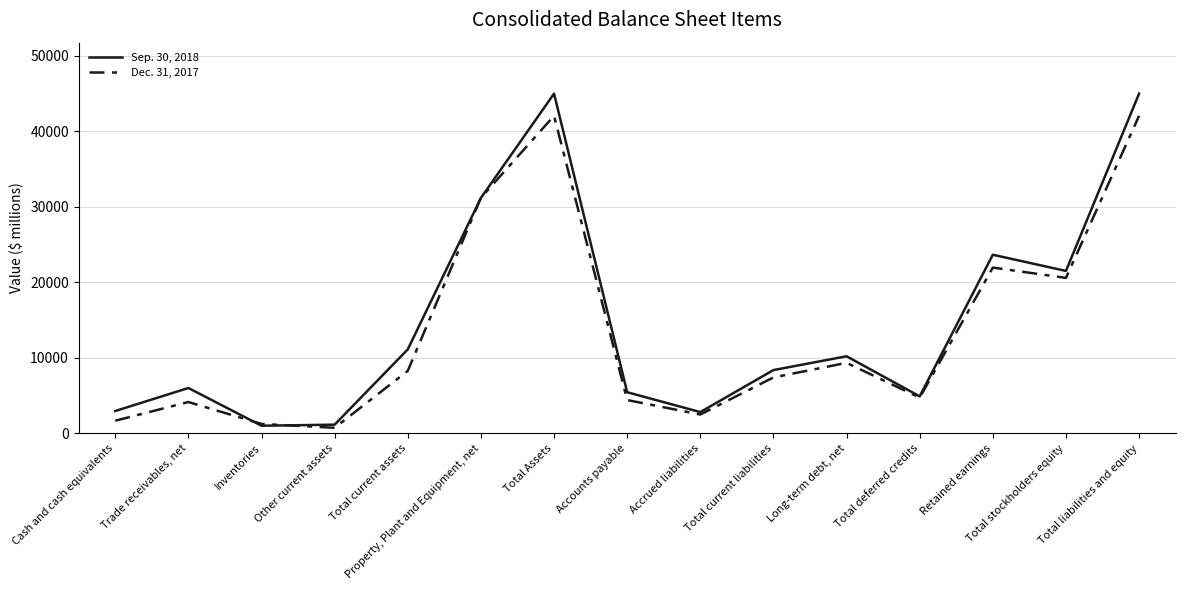

True or false: Sep. 30, 2018 has a value of 11112 at Total current assets.

True